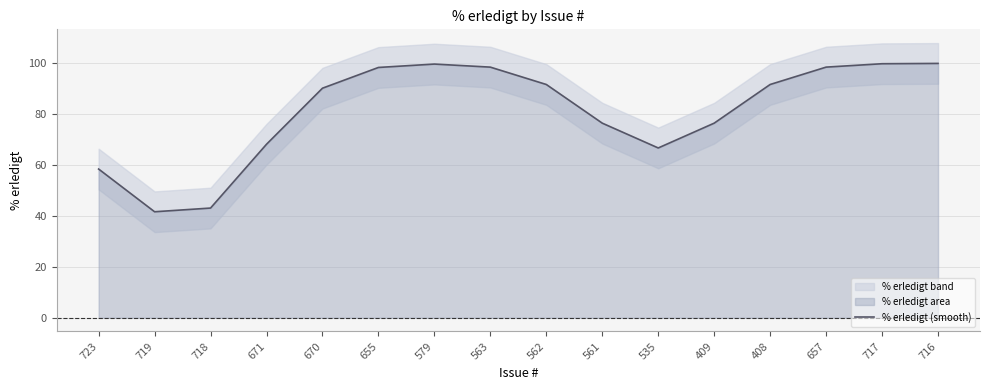

Count the number of categories in the chart.

16